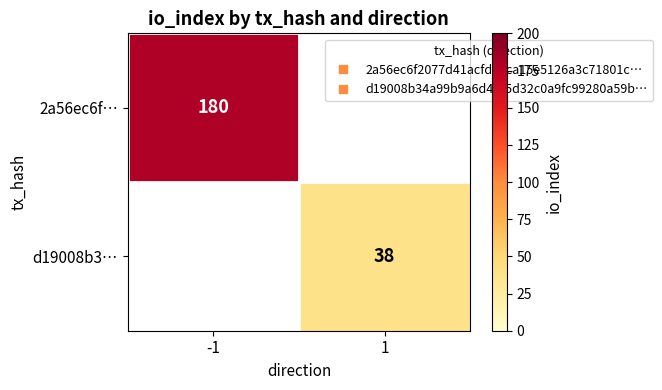

Which series has the largest total across all categories?

2a56ec6f…